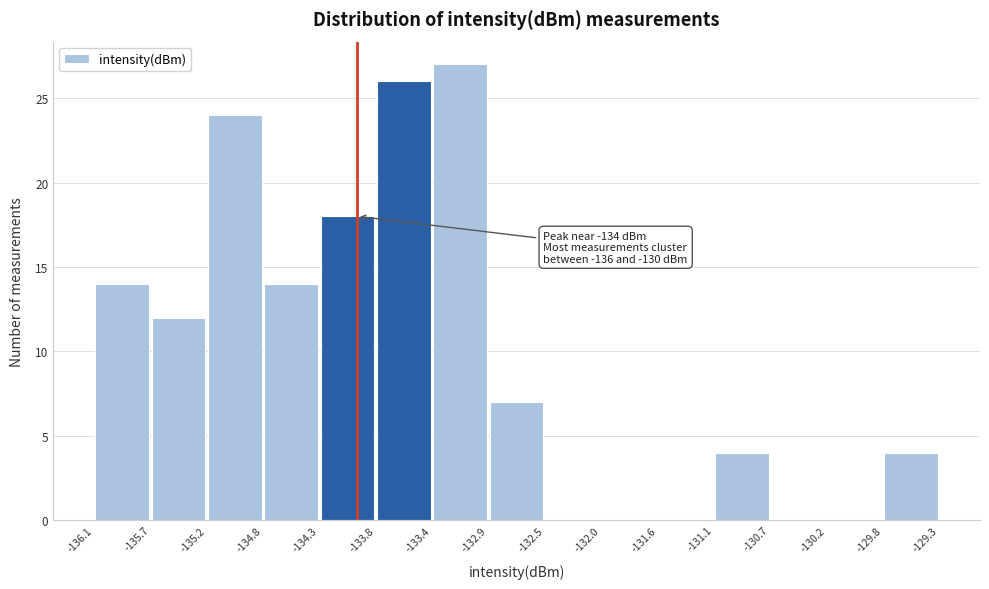

Which range on the x-axis has the tallest bar?

-133.4 to -132.9